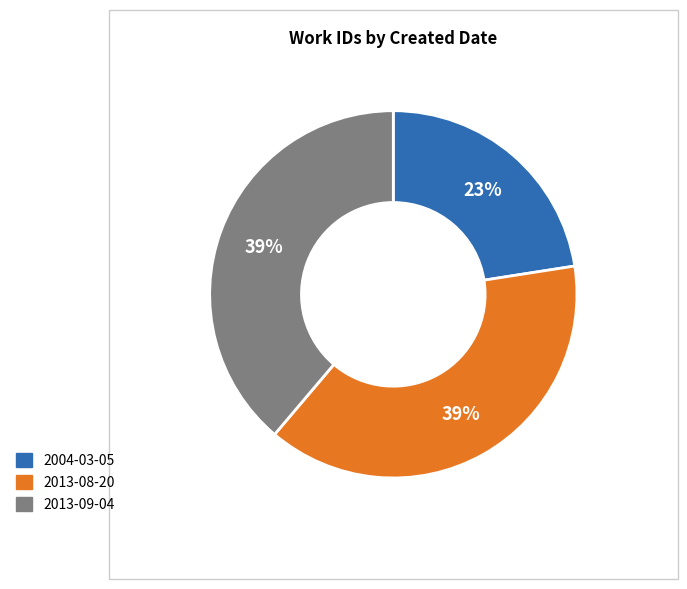

What percentage is the 2013-08-20 slice, to the nearest percent?

39%